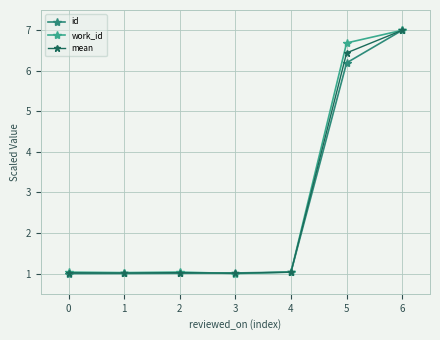

What is the total value across all series at 6?

21.0